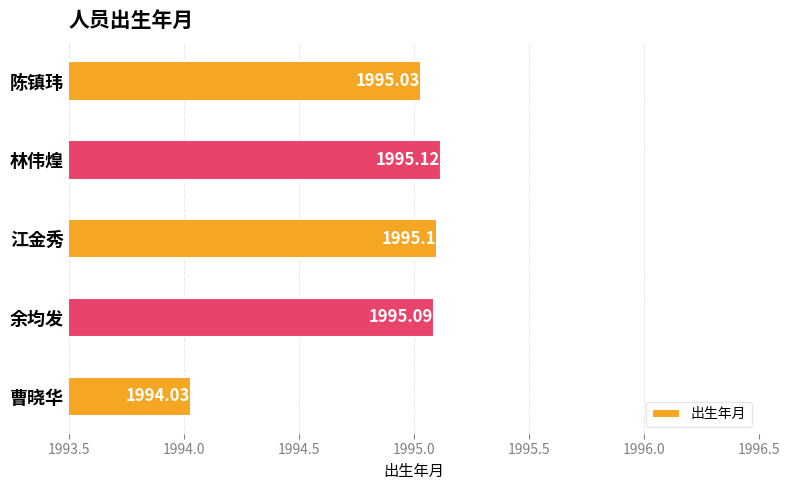

Between 曹晓华 and 余均发, which is larger?

余均发